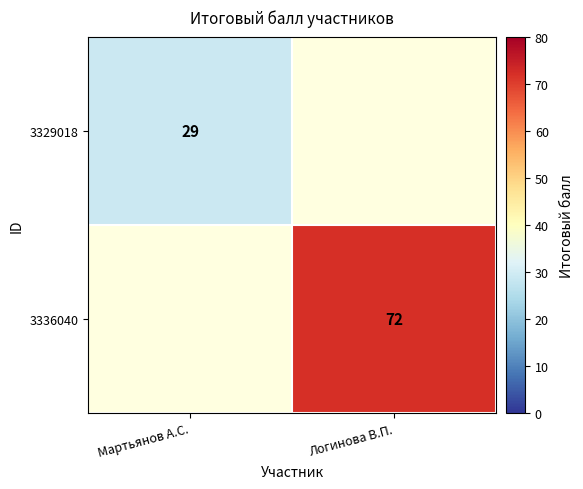

True or false: 3329018 has a value of 6 at Мартьянов А.С..

False